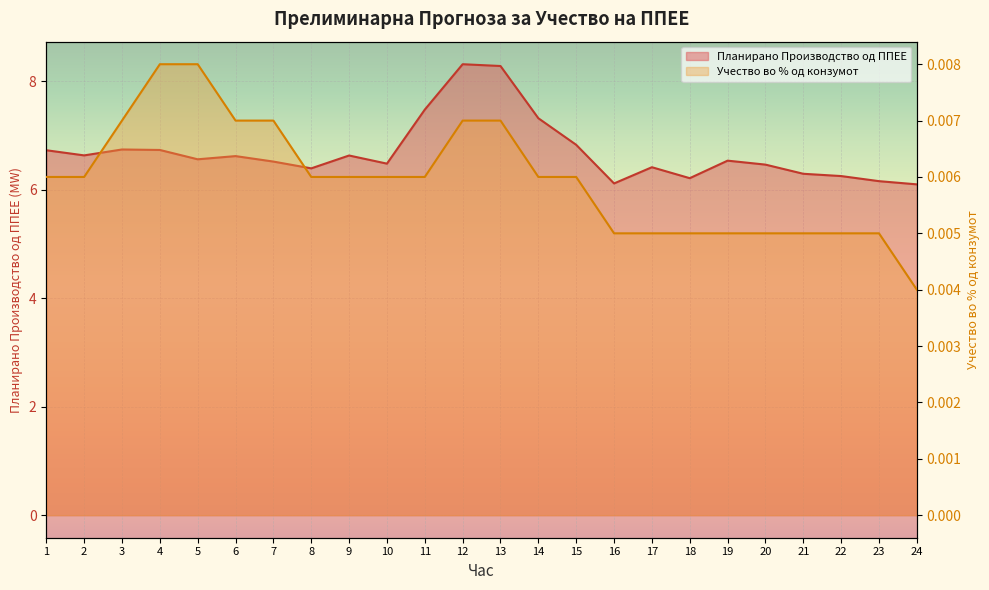

What is the sum of the Планирано Производство од ППЕЕ values at 2 and 4?

13.4